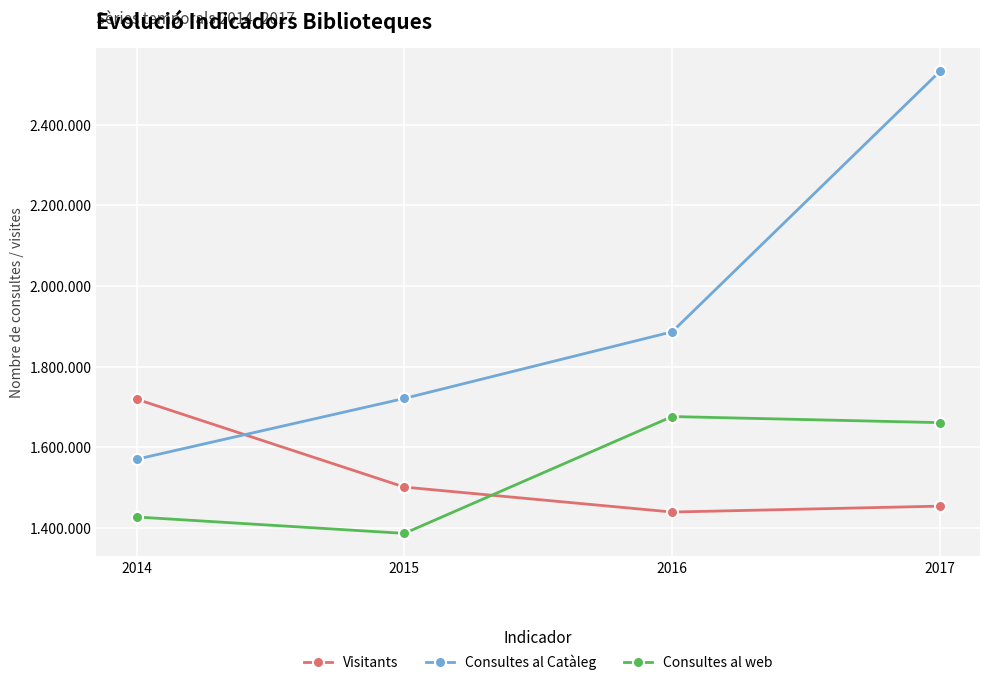

What is the difference between the Visitants values at 2014 and 2017?

265429